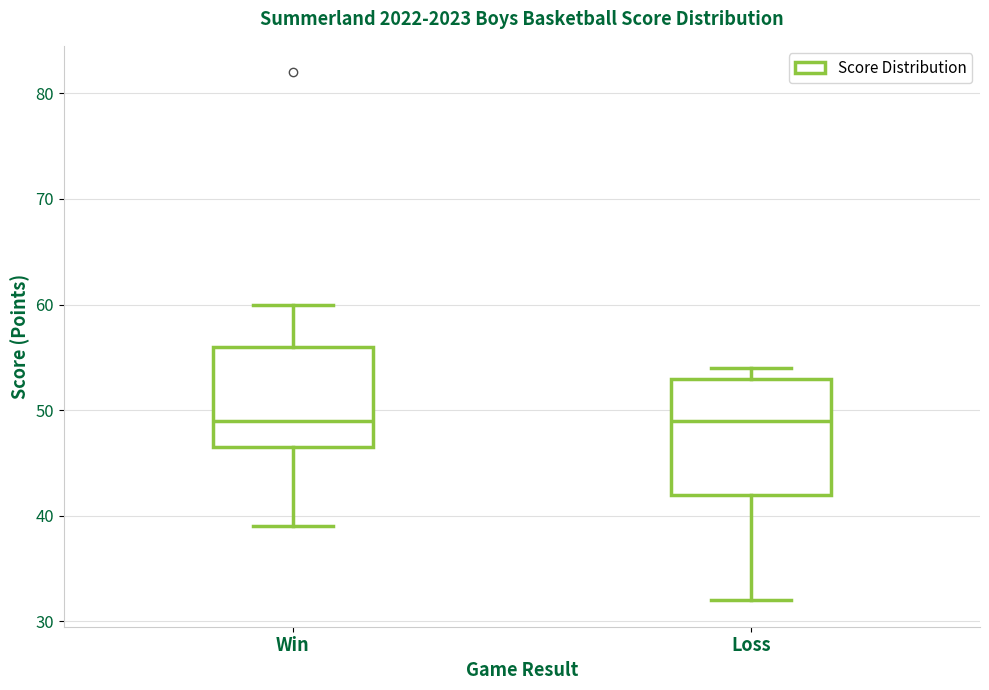

Which box is the tallest, from its lower edge to its upper edge?

Loss